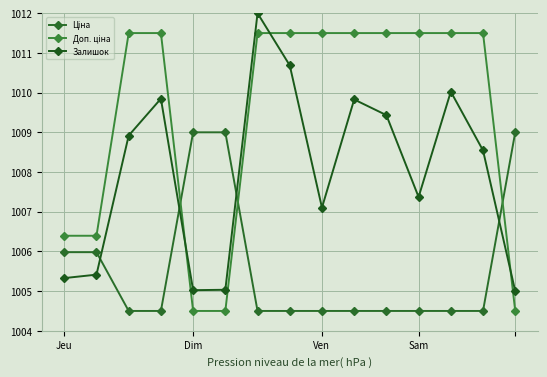

Does the chart have visible grid lines?

Yes